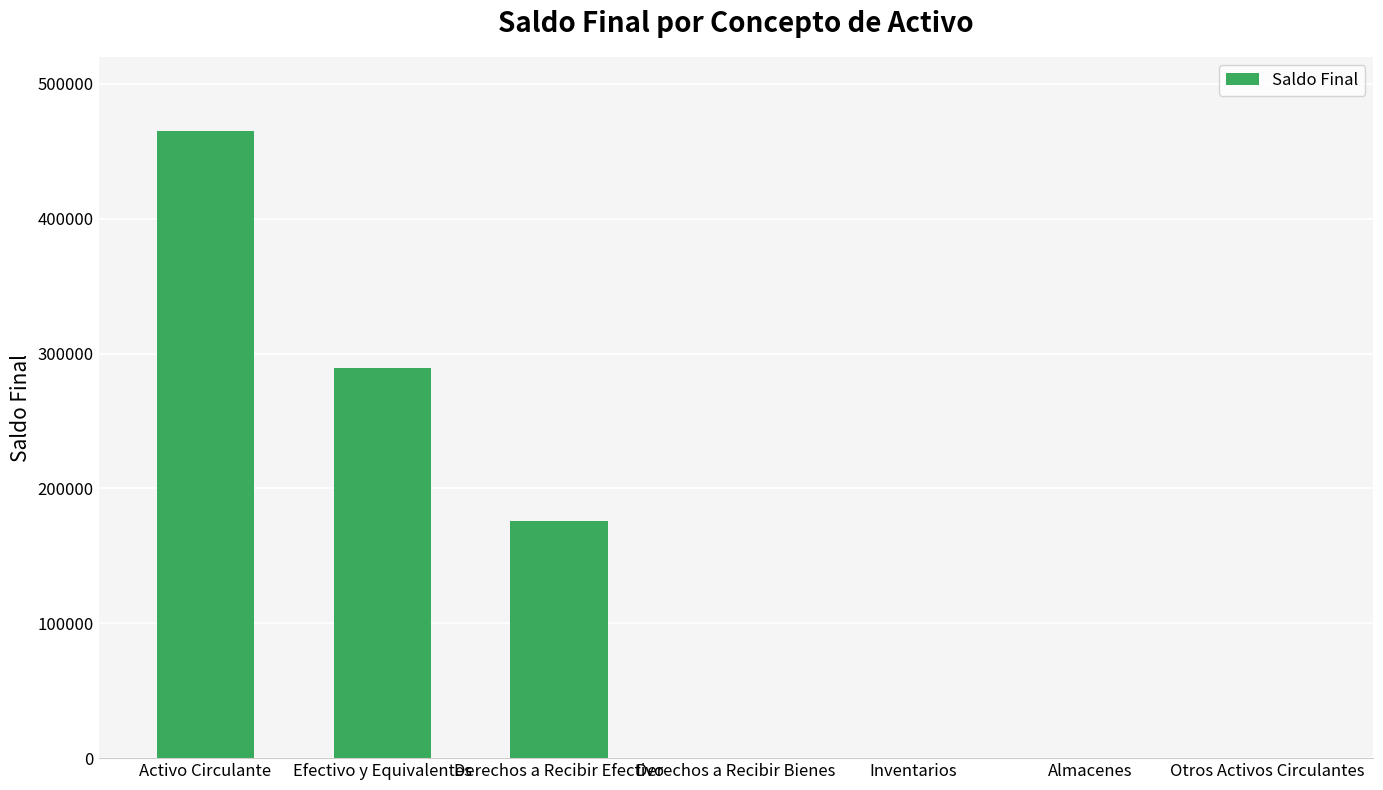

How many series are shown in this chart?

1